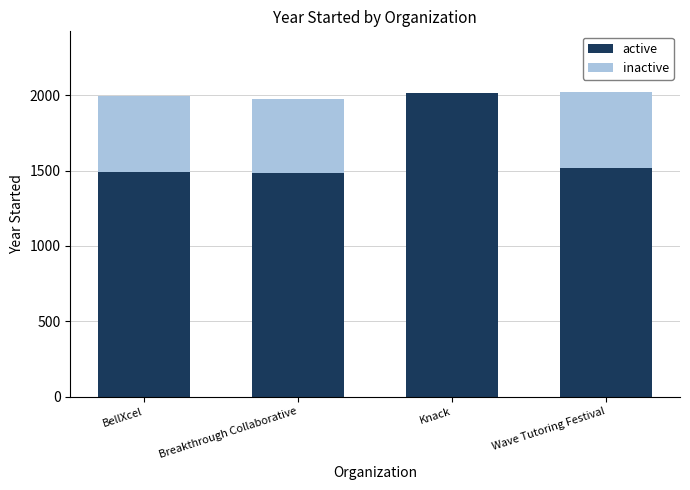

Reading left to right, what are the values for active?

BellXcel=1494	Breakthrough Collaborative=1483	Knack=2015	Wave Tutoring Festival=1515